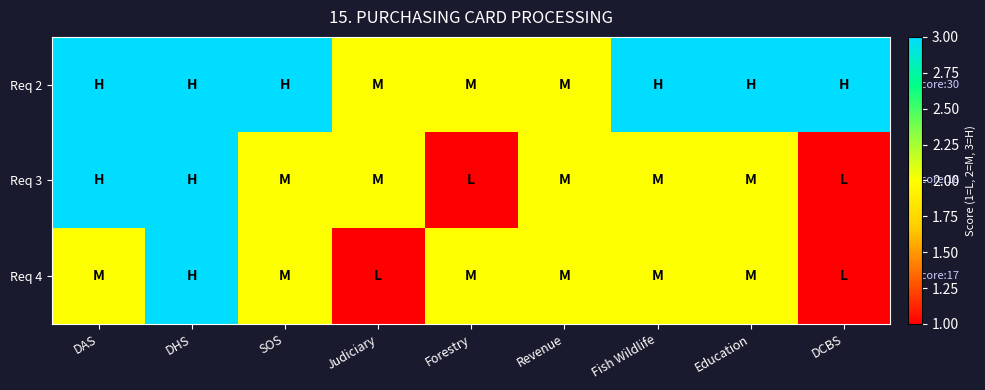

Which category has the lowest value across all series?

Forestry